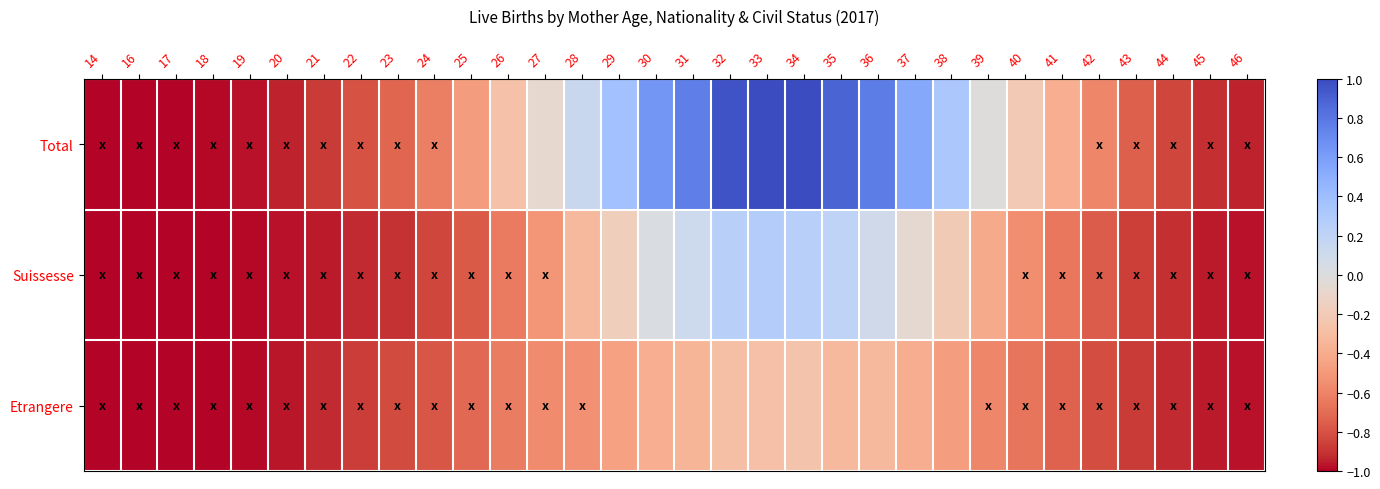

List the series in order of their peak value, highest first.

Total, Suissesse, Etrangere